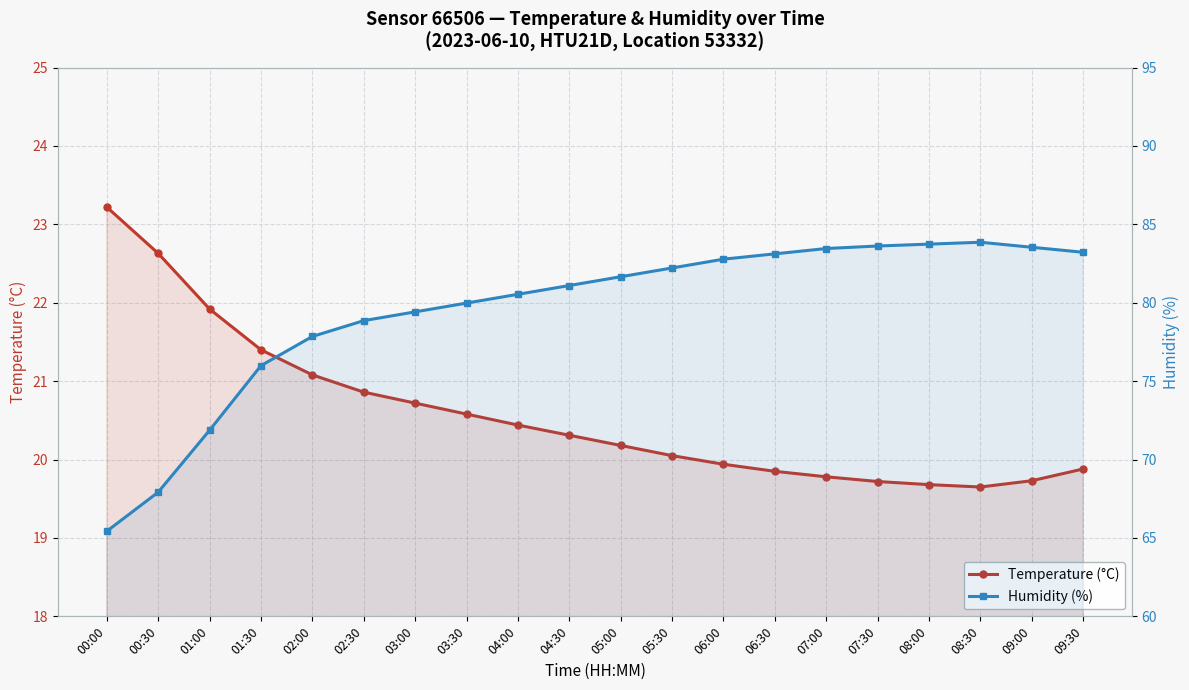

Is the value of Temperature (°C) at 09:30 greater than the value of Humidity (%) at 09:00?

No